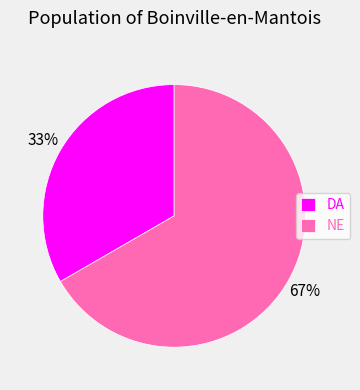

Which category has the smallest portion of the pie?

DA